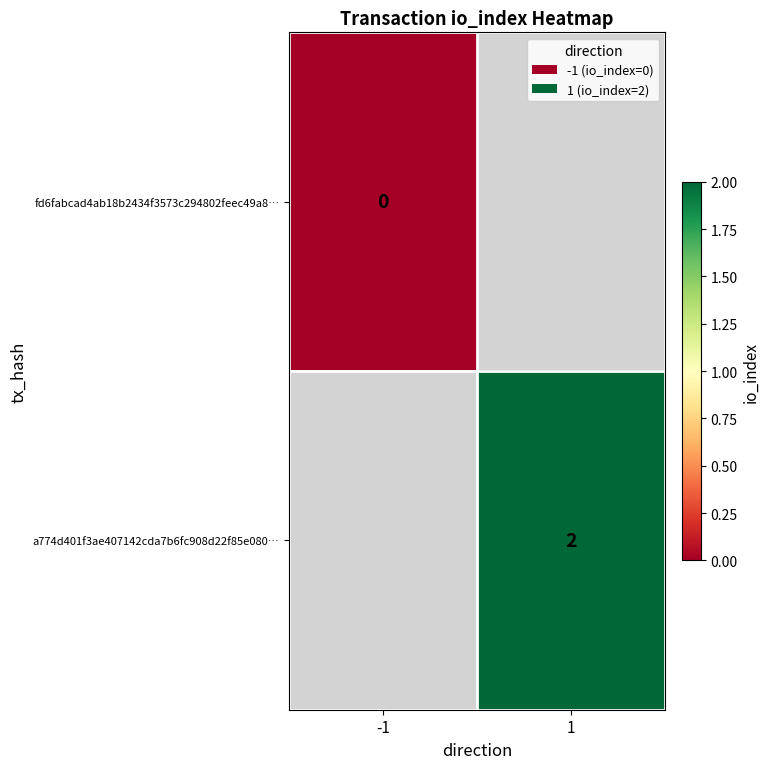

Is it true that a774d401f3ae407142cda7b6fc908d22f85e080… equals 2 at 1?

True